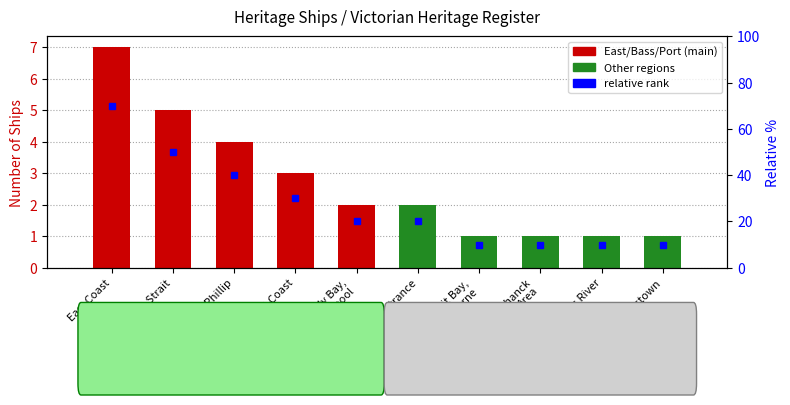

Count the number of data series in this chart.

1